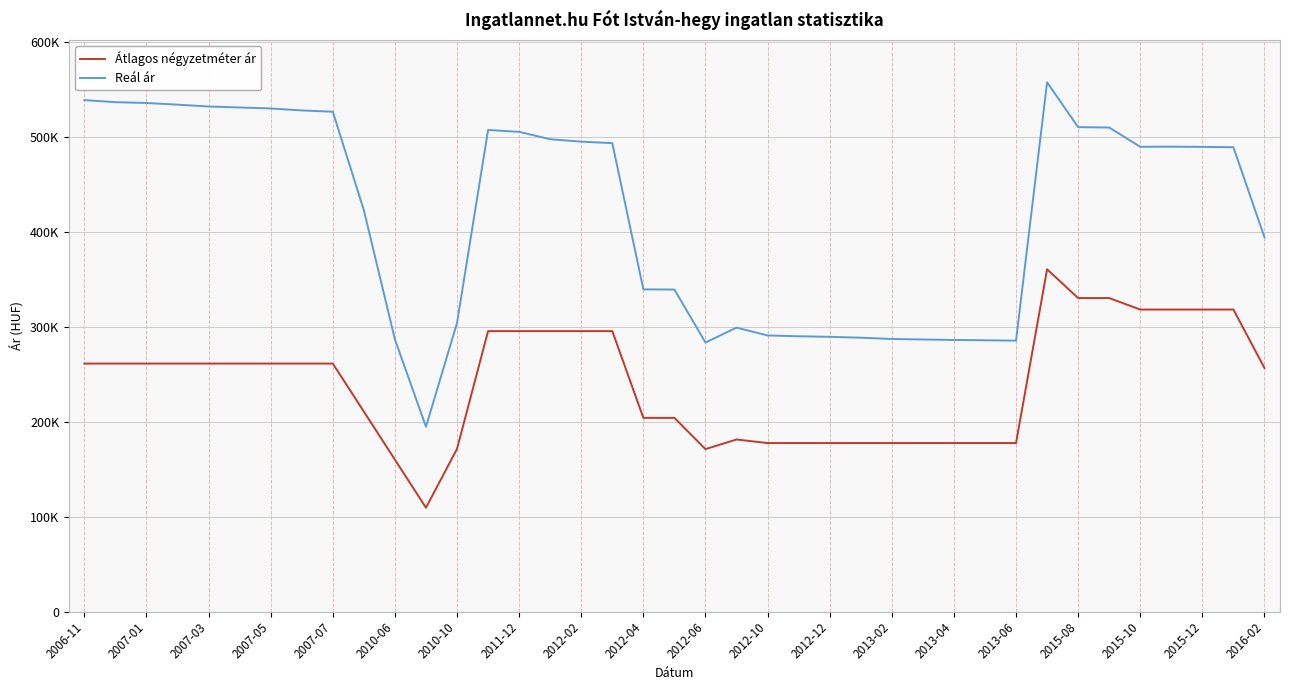

What are all the series names shown in the legend?

Átlagos négyzetméter ár, Reál ár